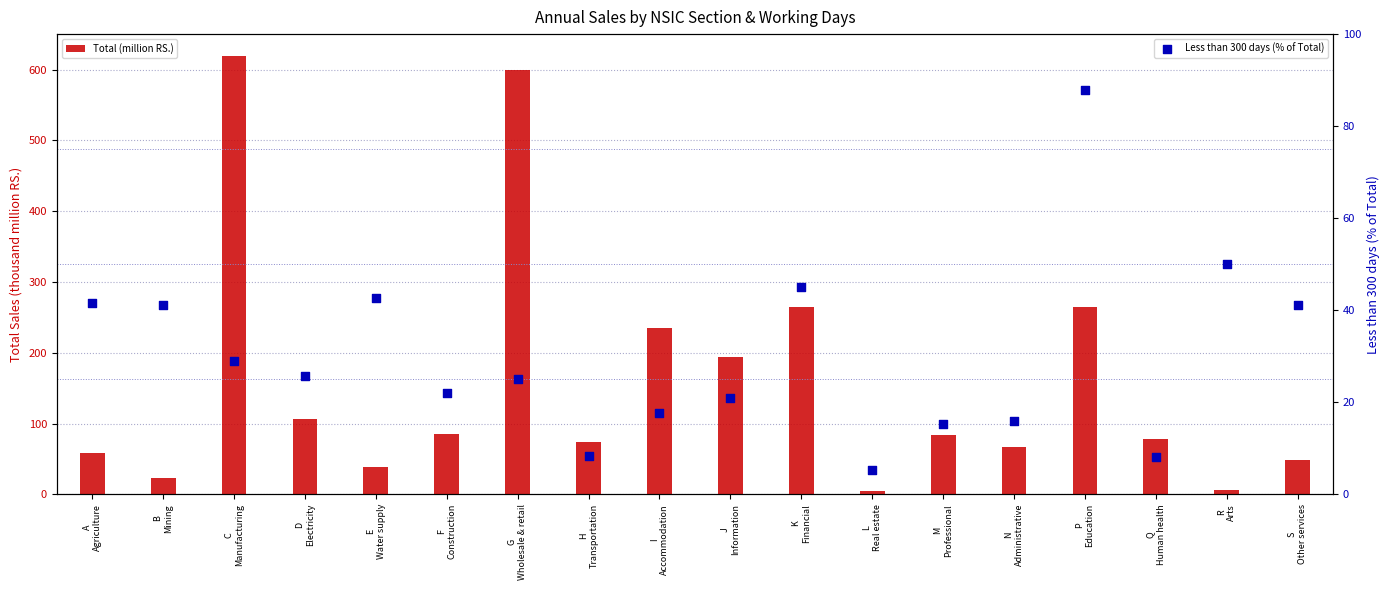

Which series reaches the minimum Y coordinate?

Total (million RS.)